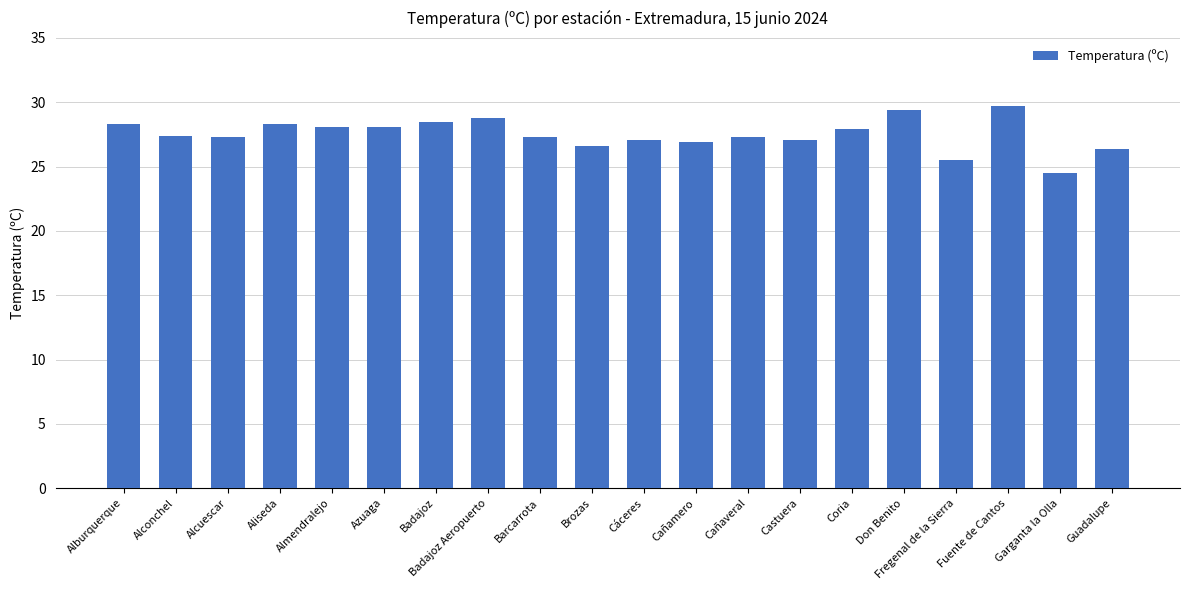

How many distinct data groups are displayed?

1